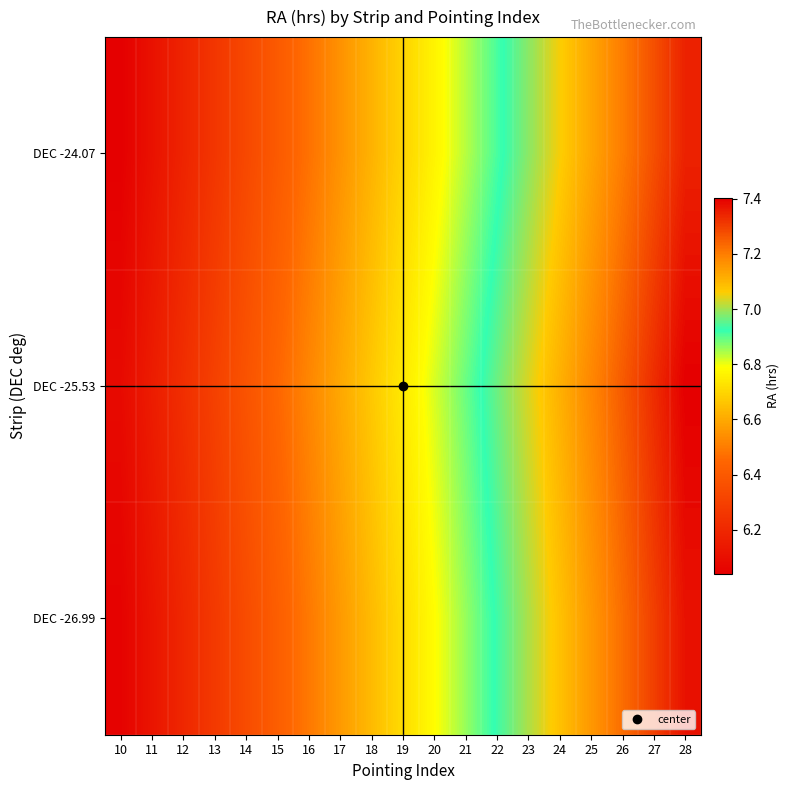

Reading left to right, list all the values displayed in this chart.

DEC -24.07: 10=6.0	11=6.1	12=6.2	13=6.3	14=6.3	15=6.4	16=6.5	17=6.5	18=6.6	19=6.7	20=6.8	21=6.8	22=6.9	23=7.0	24=7.1	25=7.1	26=7.2	27=7.3	28=7.3
DEC -25.53: 10=6.1	11=6.2	12=6.2	13=6.3	14=6.4	15=6.4	16=6.5	17=6.6	18=6.7	19=6.7	20=6.8	21=6.9	22=7.0	23=7.0	24=7.1	25=7.2	26=7.3	27=7.3	28=7.4
DEC -26.99: 10=6.1	11=6.1	12=6.2	13=6.3	14=6.3	15=6.4	16=6.5	17=6.6	18=6.6	19=6.7	20=6.8	21=6.9	22=6.9	23=7.0	24=7.1	25=7.2	26=7.2	27=7.3	28=7.4